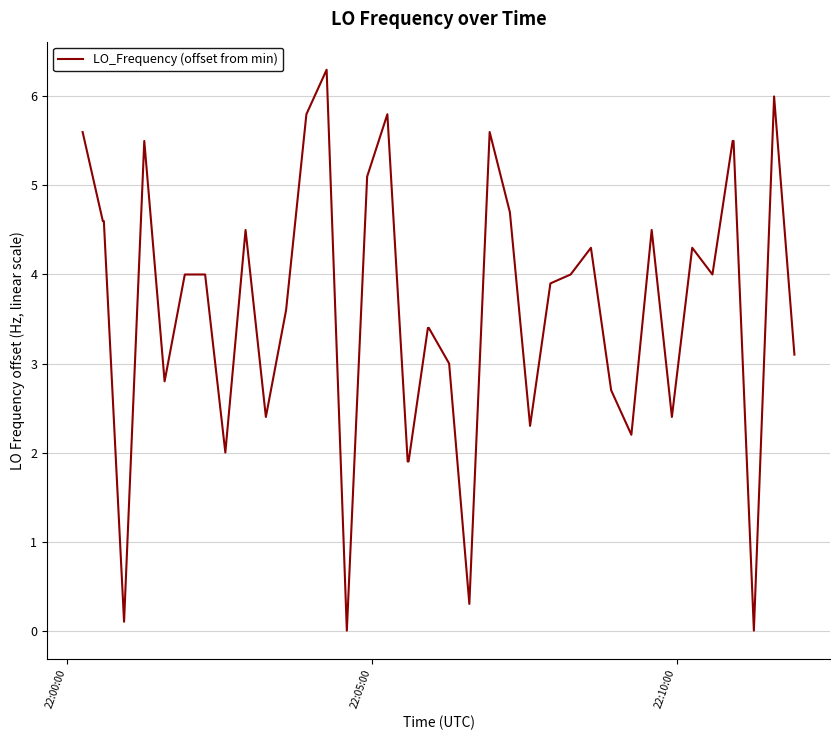

What is the greatest value displayed?

6.3